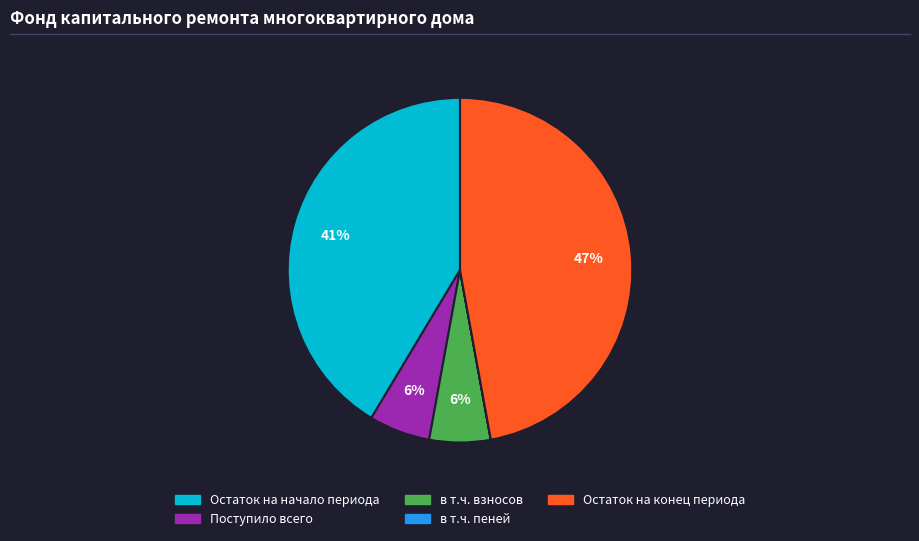

To the nearest percent, what is the average slice percentage?

20%